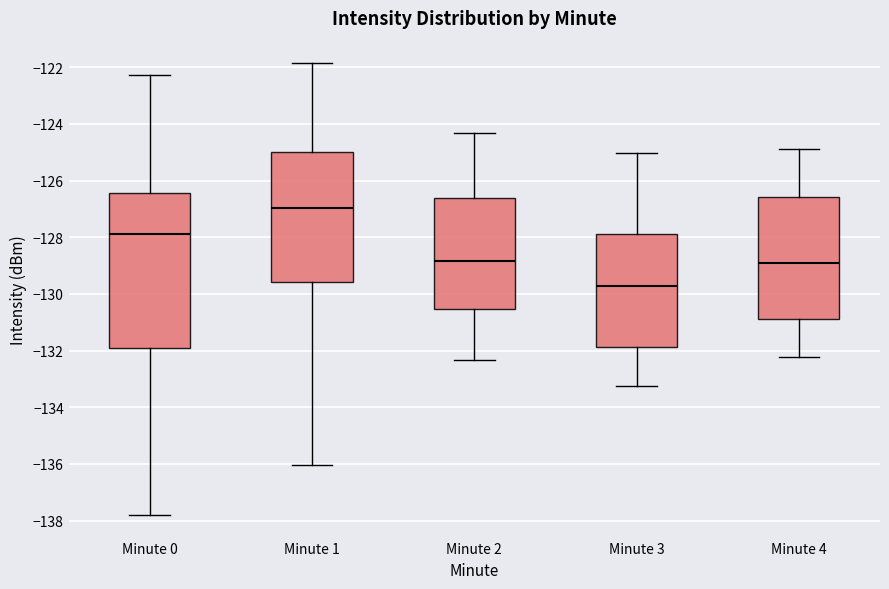

Comparing the boxes themselves (not the whiskers), which one is the tallest?

Minute 0